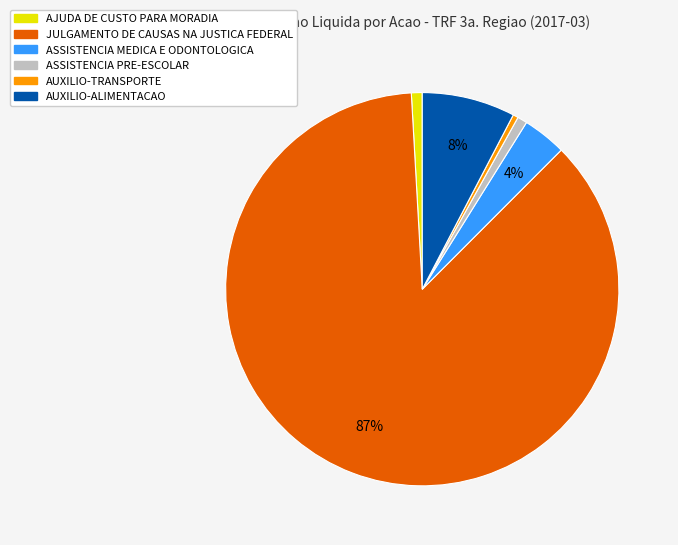

How many slices are in this pie chart?

6